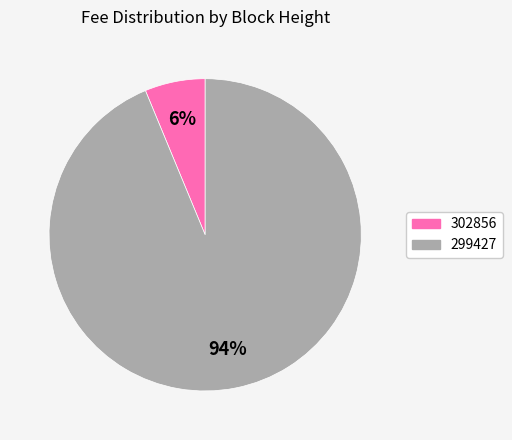

Combined, do 299427 and 302856 account for over 50%?

Yes